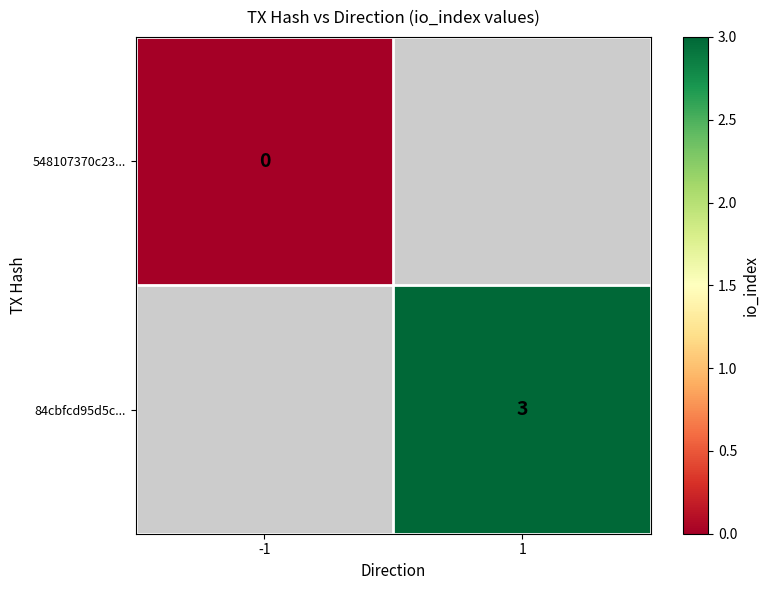

The 84cbfcd95d5c... series shows 5 at 1. True or false?

False